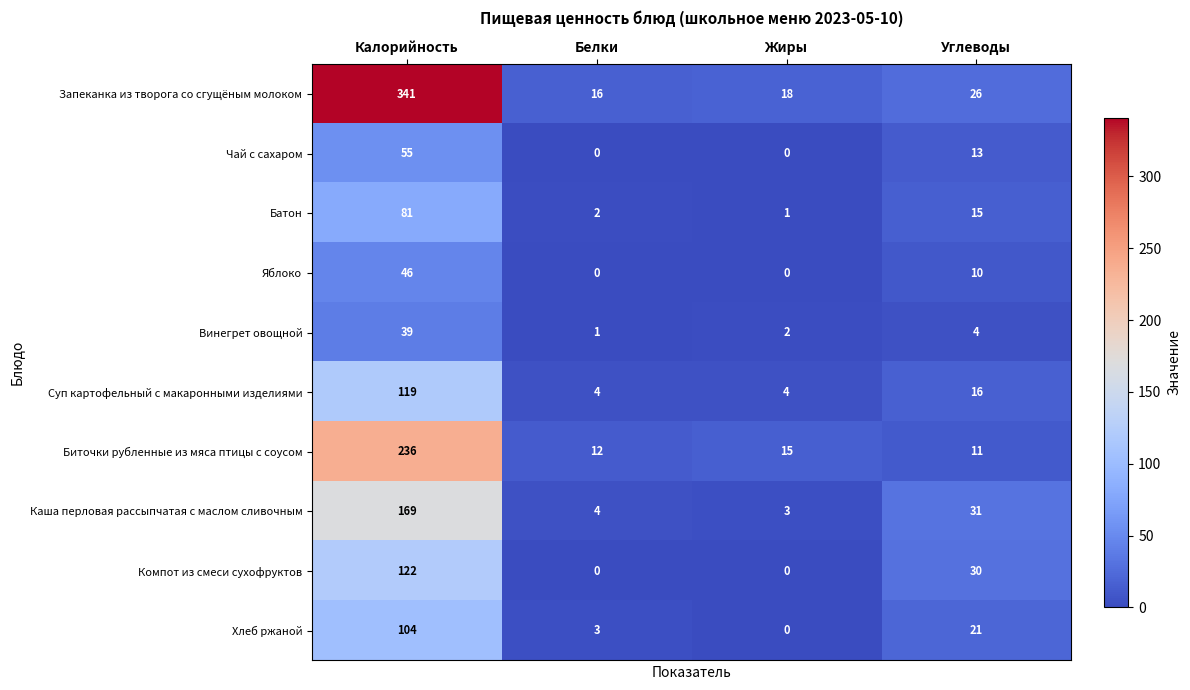

List the series in order of their peak value, highest first.

Запеканка из творога со сгущёным молоком, Биточки рубленные из мяса птицы с соусом, Каша перловая рассыпчатая с маслом сливочным, Компот из смеси сухофруктов, Суп картофельный с макаронными изделиями, Хлеб ржаной, Батон, Чай с сахаром, Яблоко, Винегрет овощной